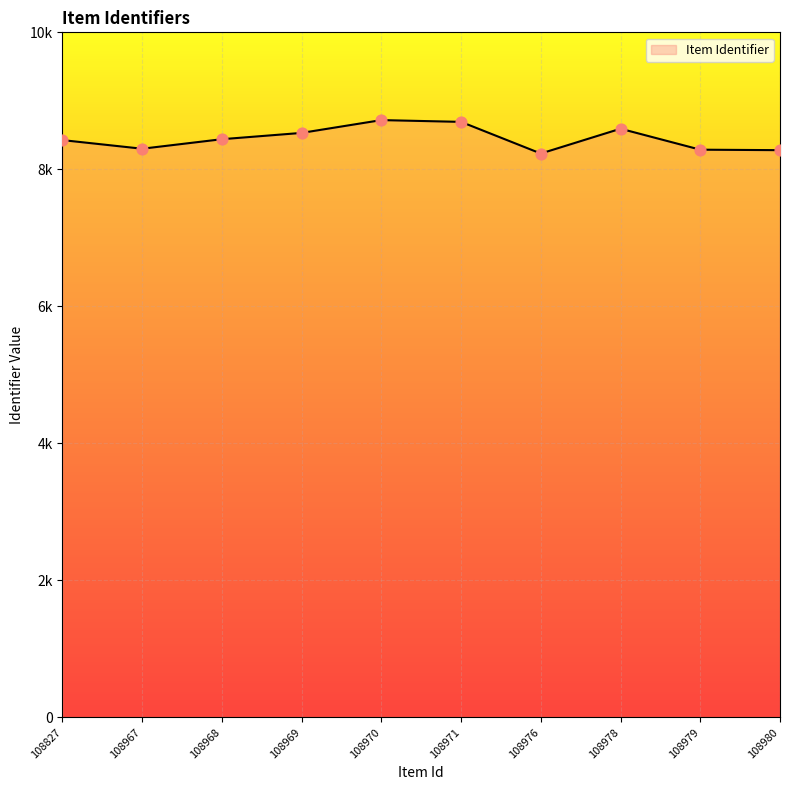

What is the change in value from 108971 to 108976?

-462